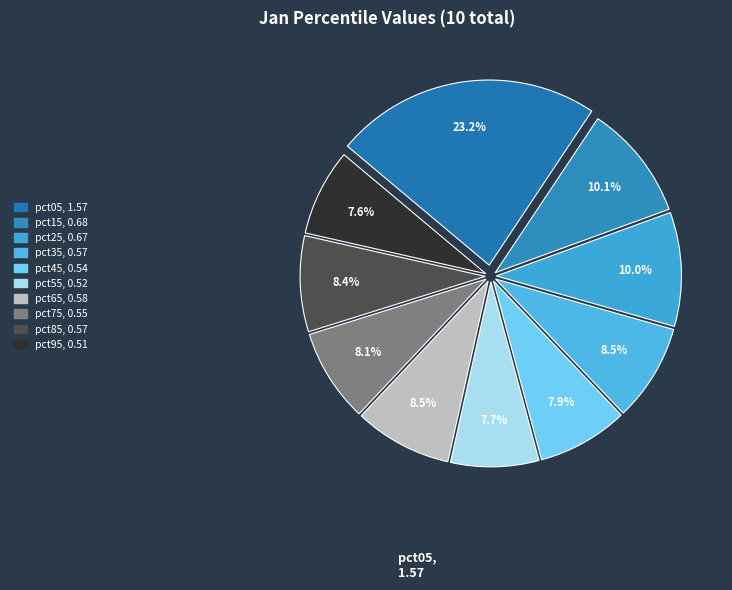

How much of the chart is everything except pct85?

91.6%